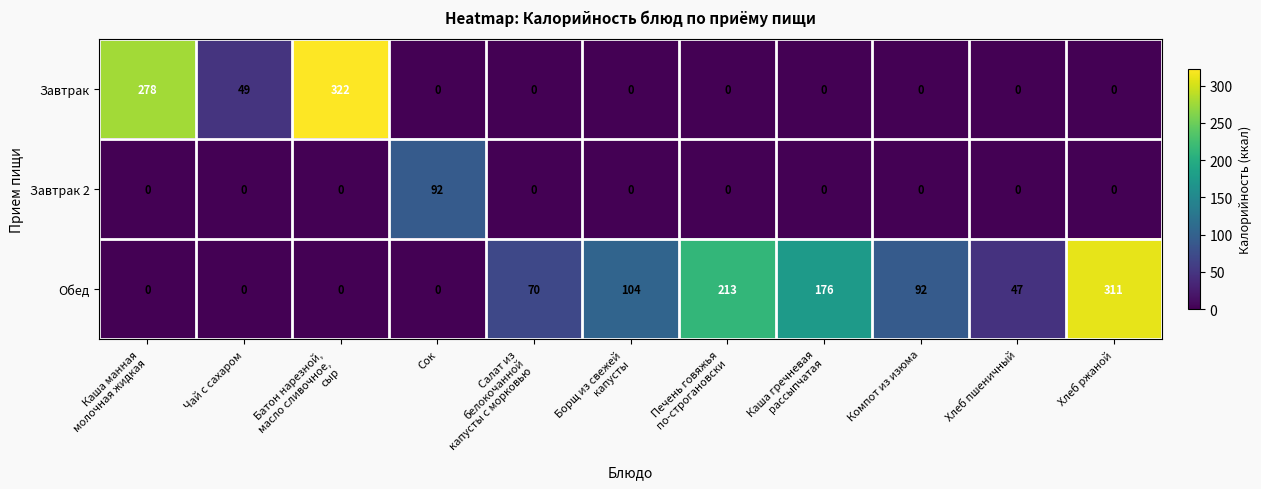

What is the sum of all Завтрак values?

649